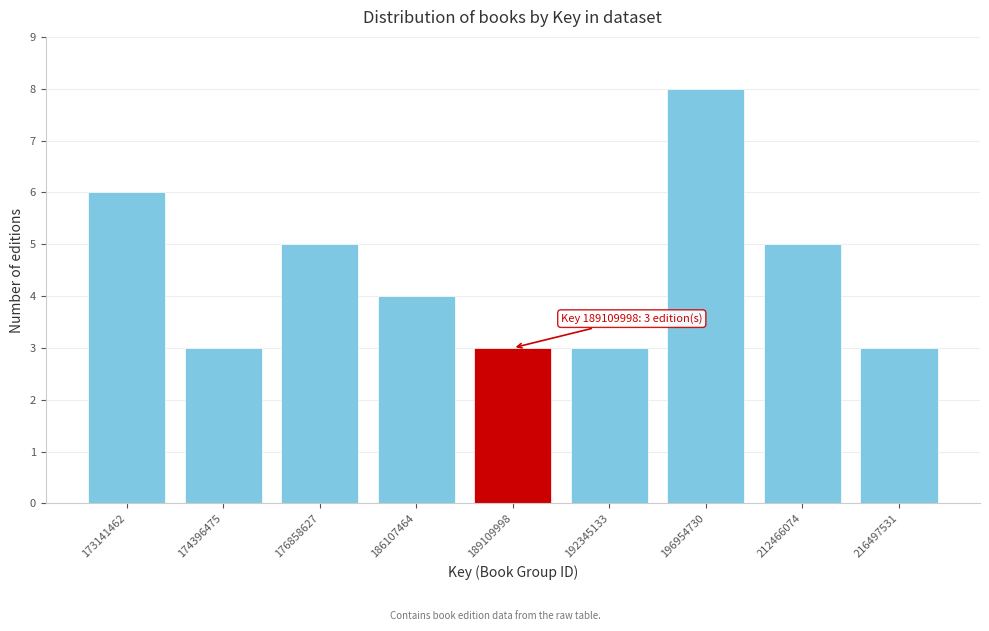

Reading left to right, list all the values displayed in this chart.

173141462=6	174396475=3	176858627=5	186107464=4	189109998=3	192345133=3	196954730=8	212466074=5	216497531=3